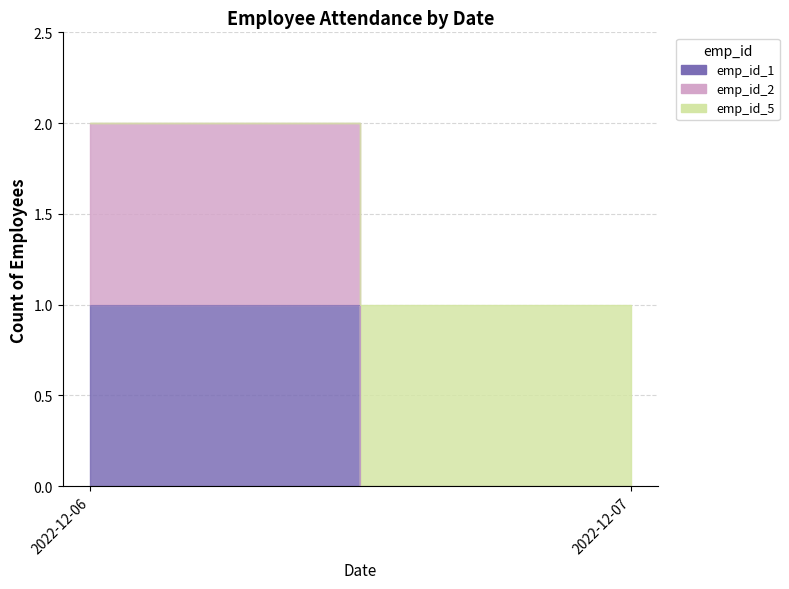

How many data points are less than 2?

1